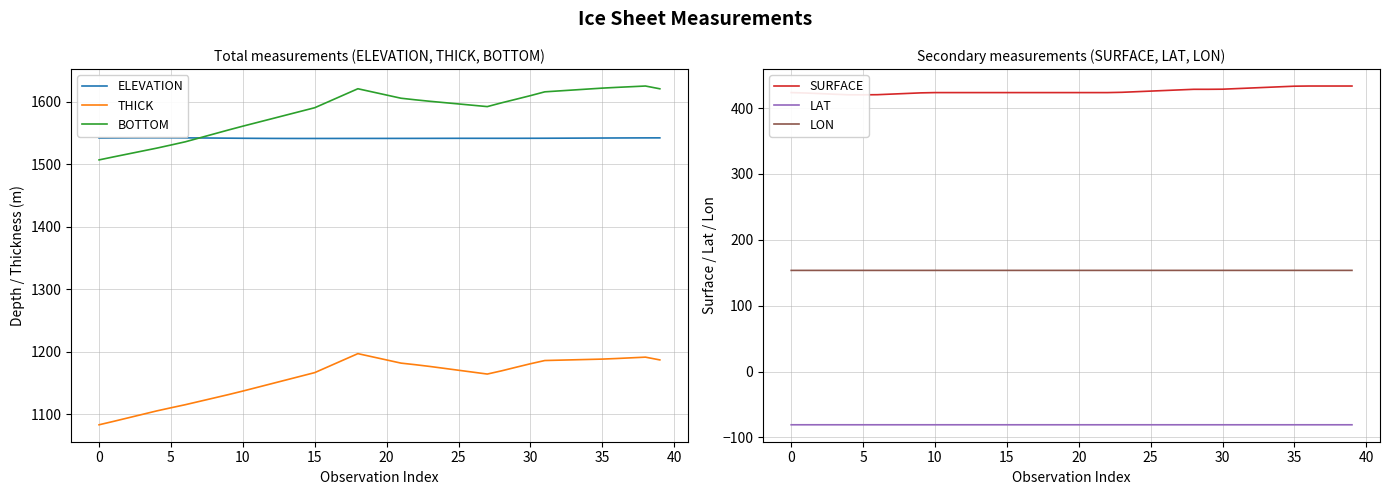

Reading left to right, transcribe all the data shown in this chart.

ELEVATION: 1542.0	1542.1	1542.3	1542.4	1542.4	1542.3	1542.3	1542.1	1541.9	1541.8	1541.6	1541.5	1541.4	1541.3	1541.3	1541.3	1541.3	1541.3	1541.4	1541.4	1541.4	1541.4	1541.4	1541.5	1541.5	1541.5	1541.5	1541.5	1541.5	1541.6	1541.6	1541.7	1541.7	1541.8	1541.9	1542.0	1542.1	1542.2	1542.2	1542.3
THICK: 1083.5	1088.9	1094.4	1100.0	1105.6	1110.6	1115.6	1121.0	1126.3	1131.7	1137.4	1143.3	1149.2	1155.1	1161.0	1166.9	1177.0	1187.1	1197.2	1192.2	1187.1	1182.0	1179.5	1176.8	1173.7	1170.7	1167.6	1164.6	1169.8	1175.5	1181.0	1186.2	1186.8	1187.3	1187.9	1188.5	1189.4	1190.5	1191.6	1187.2
BOTTOM: 1507.0	1511.8	1516.5	1521.1	1525.8	1530.8	1536.0	1542.3	1548.6	1554.9	1561.0	1566.9	1572.8	1578.7	1584.6	1590.5	1600.6	1610.7	1620.8	1615.7	1610.7	1605.6	1603.1	1600.8	1598.6	1596.5	1594.4	1592.2	1598.3	1604.0	1609.8	1615.9	1617.3	1618.8	1620.3	1621.8	1623.0	1624.1	1625.2	1620.7
SURFACE: 423.6	422.9	422.0	421.1	420.2	420.2	420.4	421.3	422.2	423.1	423.6	423.6	423.6	423.6	423.6	423.6	423.6	423.6	423.6	423.6	423.6	423.6	423.6	424.0	424.9	425.9	426.8	427.7	428.6	428.6	428.7	429.6	430.6	431.5	432.4	433.3	433.6	433.6	433.6	433.6
LAT: -80.8	-80.8	-80.8	-80.8	-80.8	-80.8	-80.8	-80.8	-80.8	-80.8	-80.8	-80.8	-80.8	-80.8	-80.8	-80.8	-80.8	-80.8	-80.8	-80.8	-80.8	-80.8	-80.8	-80.8	-80.8	-80.8	-80.8	-80.8	-80.8	-80.8	-80.8	-80.8	-80.8	-80.8	-80.8	-80.8	-80.8	-80.8	-80.8	-80.8
LON: 153.6	153.6	153.6	153.6	153.6	153.6	153.6	153.6	153.6	153.6	153.6	153.6	153.6	153.6	153.6	153.6	153.6	153.6	153.6	153.6	153.6	153.6	153.6	153.6	153.6	153.6	153.6	153.6	153.6	153.6	153.6	153.6	153.6	153.6	153.6	153.6	153.6	153.6	153.6	153.6